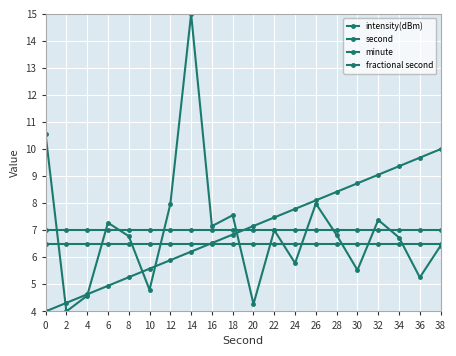

Does the chart have visible grid lines?

Yes